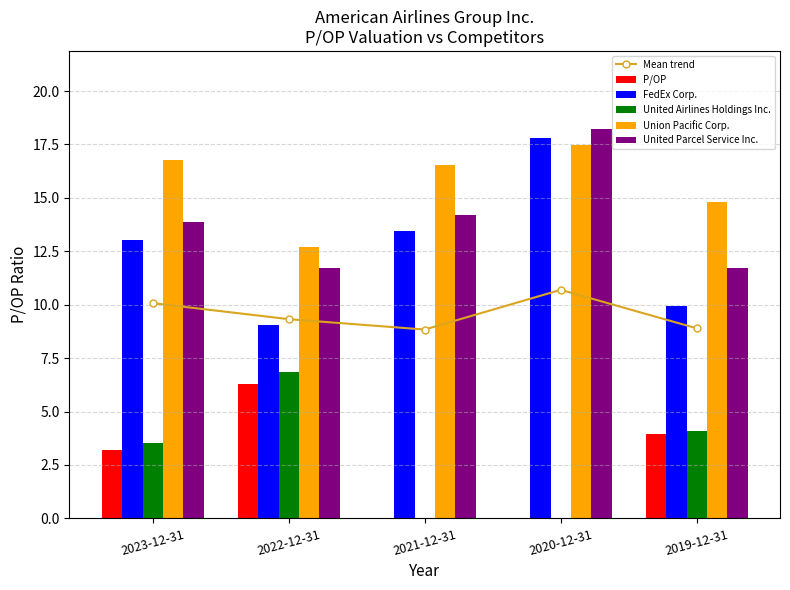

Does the chart contain stacked bars?

No